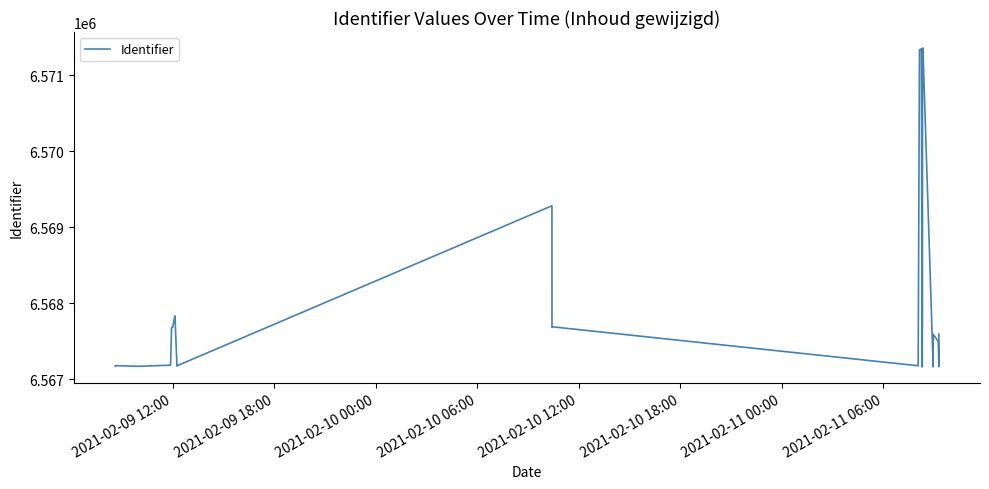

How many points are lower than both their immediate neighbors (excluding endpoints)?

7